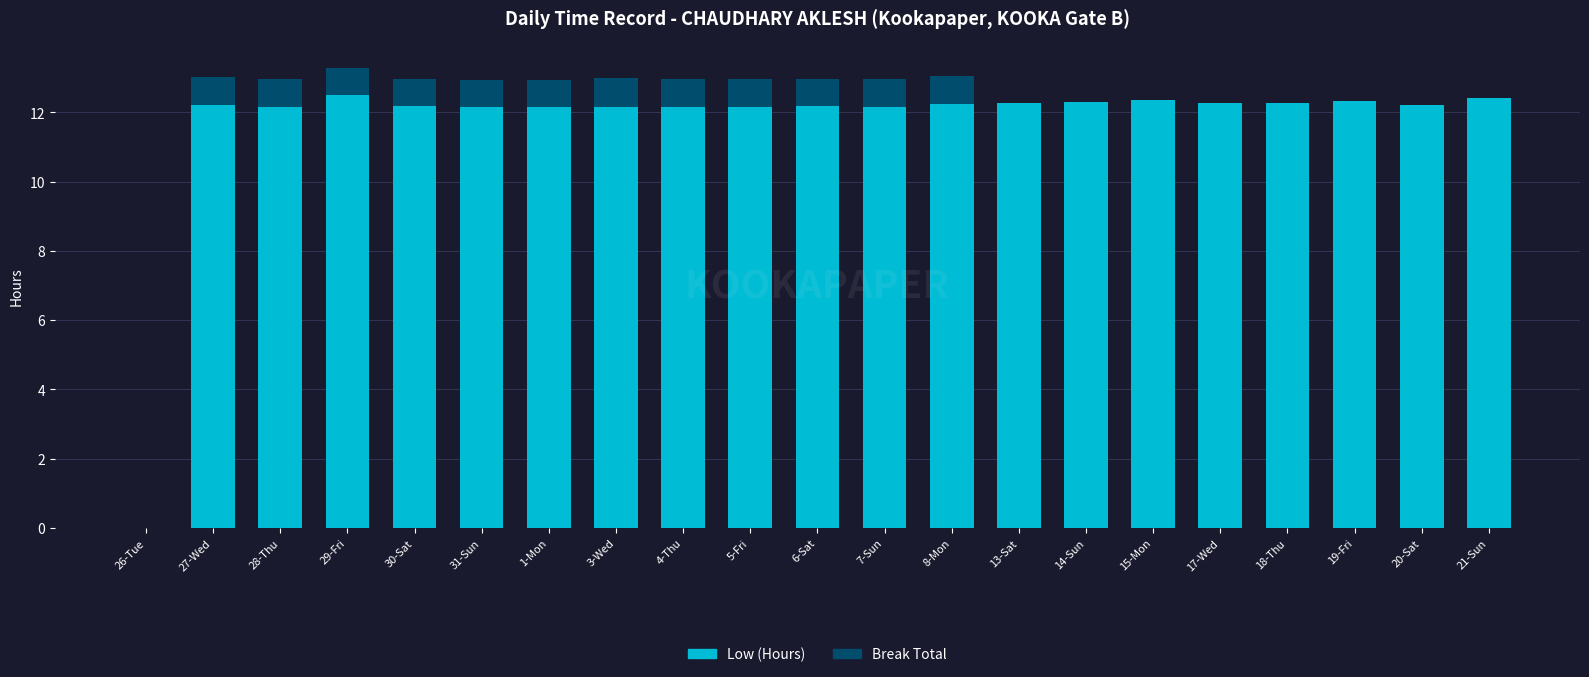

What is the total value across all series at 28-Thu?

13.0